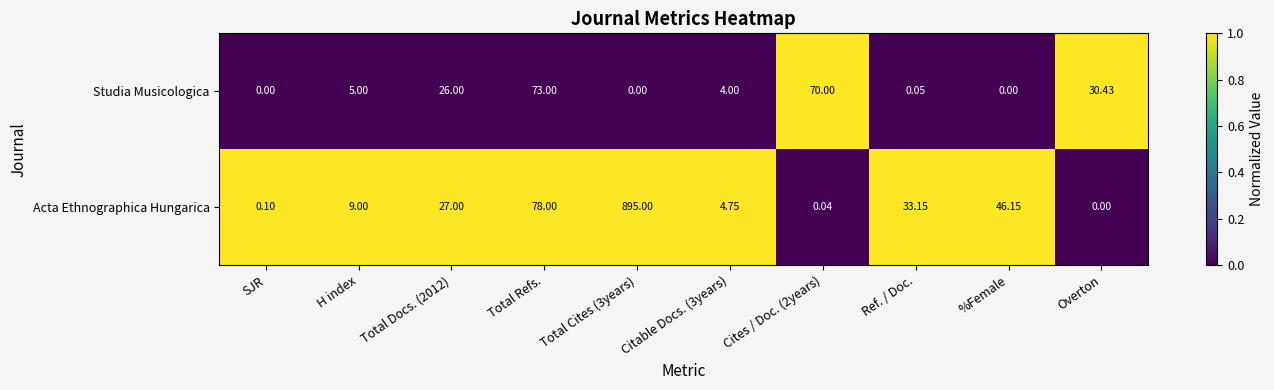

Which series has the largest total across all categories?

Acta Ethnographica Hungarica